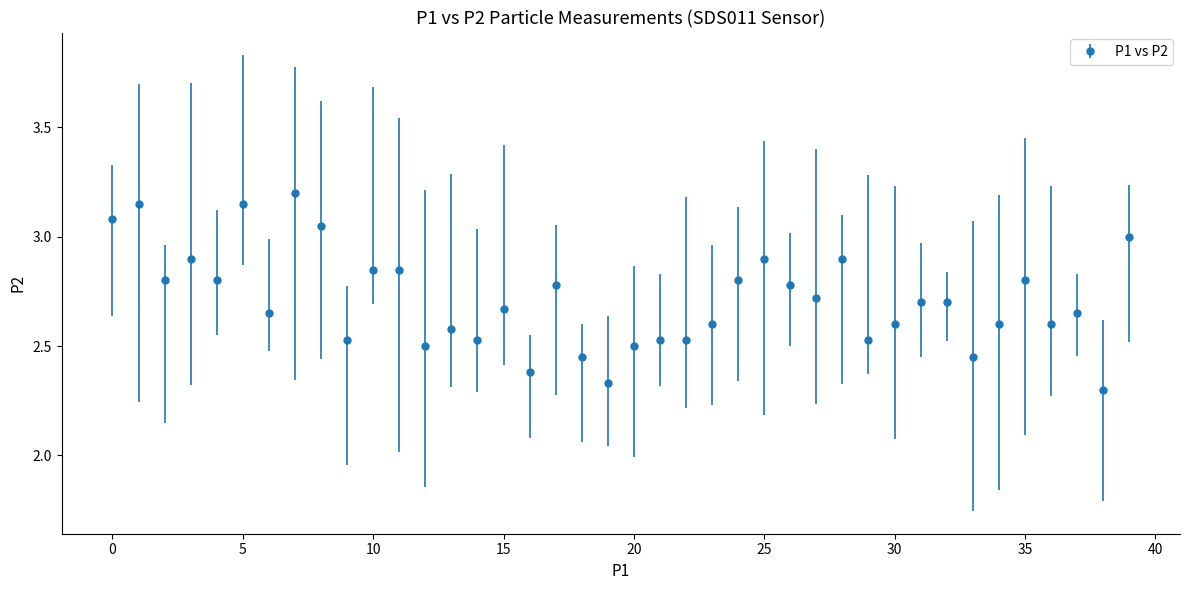

True or false: the data has more than 1 interior local peaks.

True